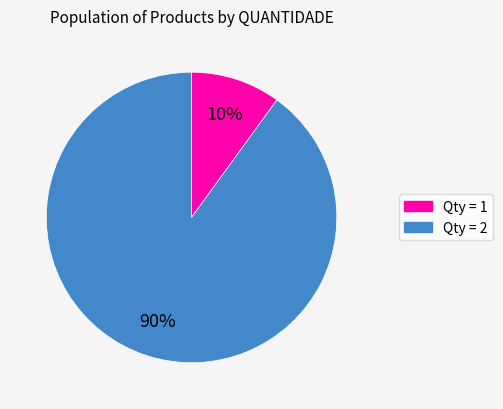

To the nearest percent, what is the average slice percentage?

50%